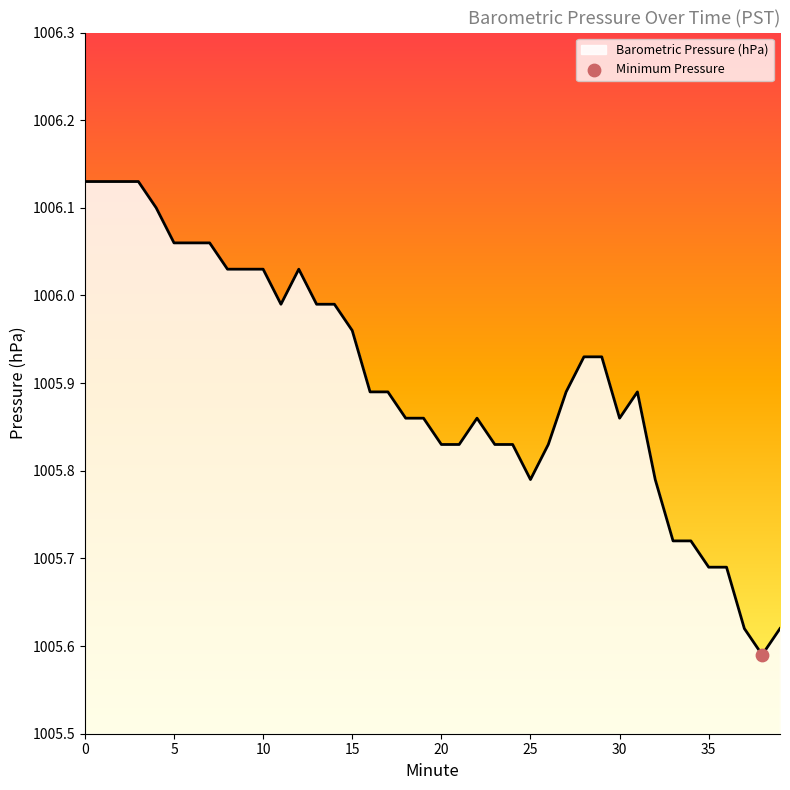

What is the difference between the maximum and minimum values?

0.5